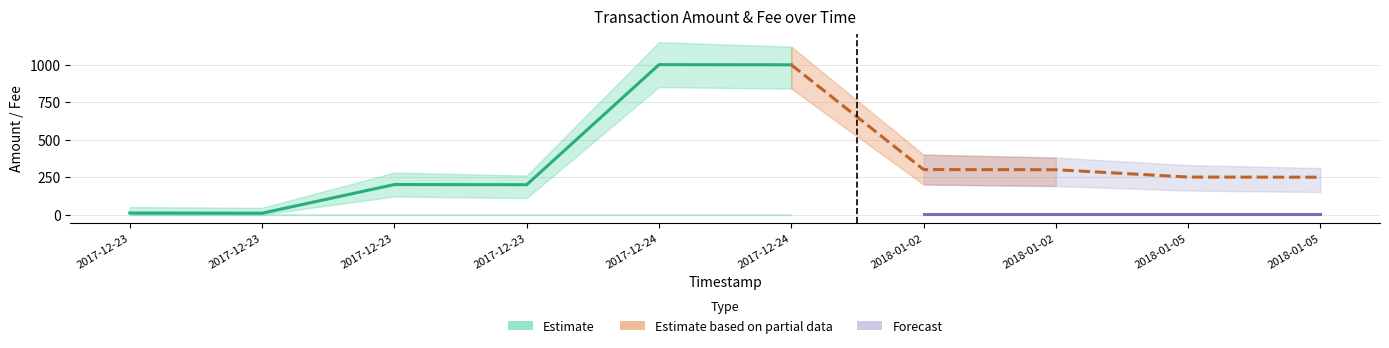

What position from the right is 2018-01-02 08:31:41?

4